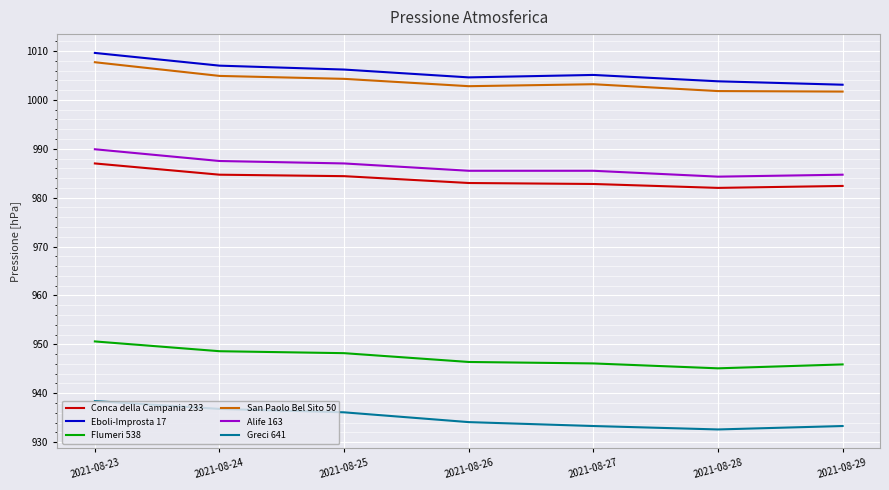

What is the difference between the maximum and second lowest values in the Greci 641 series?

5.1